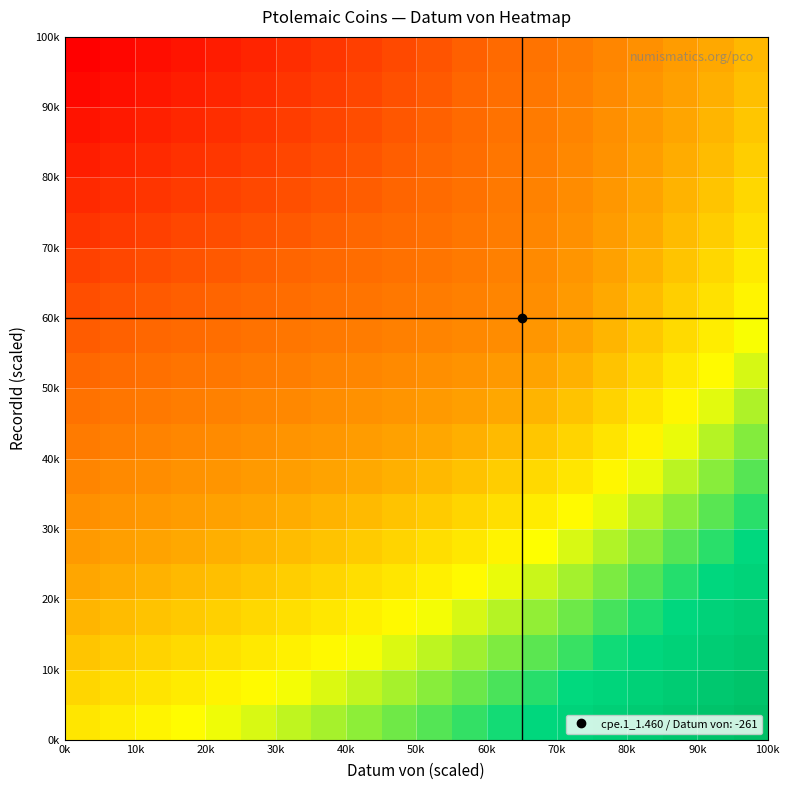

At how many categories does at least one series exceed 9?

20